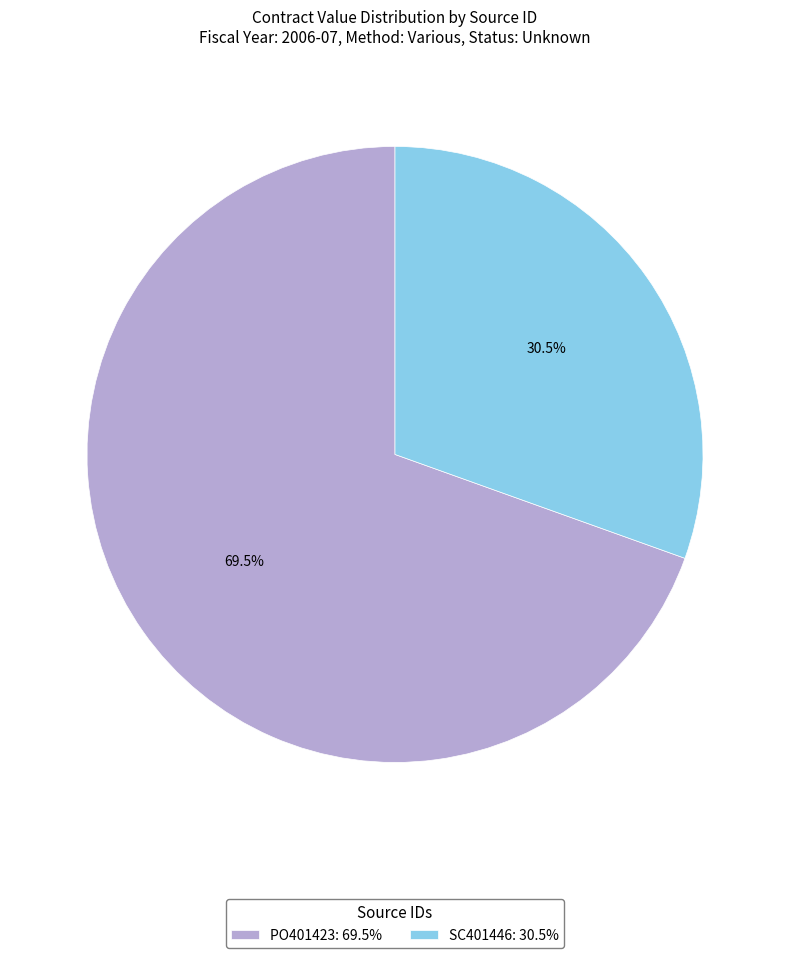

How much of the chart is everything except SC401446?

69.5%